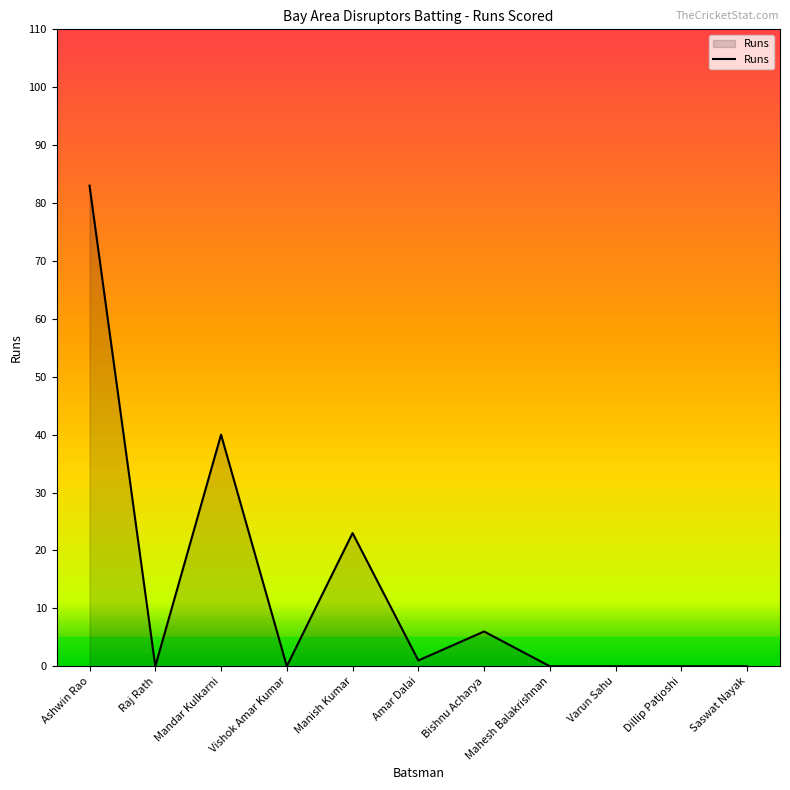

Reading left to right, extract all data points from this chart.

Ashwin Rao=83	Raj Rath=0	Mandar Kulkarni=40	Vishok Amar Kumar=0	Manish Kumar=23	Amar Dalai=1	Bishnu Acharya=6	Mahesh Balakrishnan=0	Varun Sahu=0	Dillip Patjoshi=0	Saswat Nayak=0